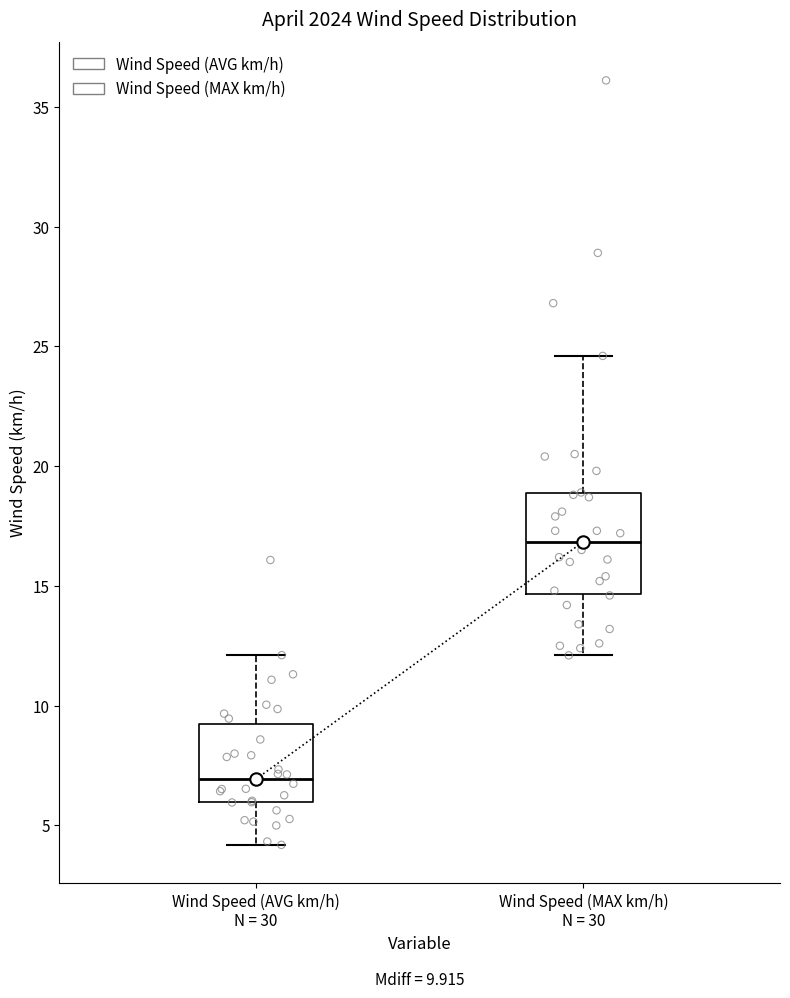

Comparing the boxes themselves (not the whiskers), which one is the tallest?

Wind Speed (MAX km/h) N = 30